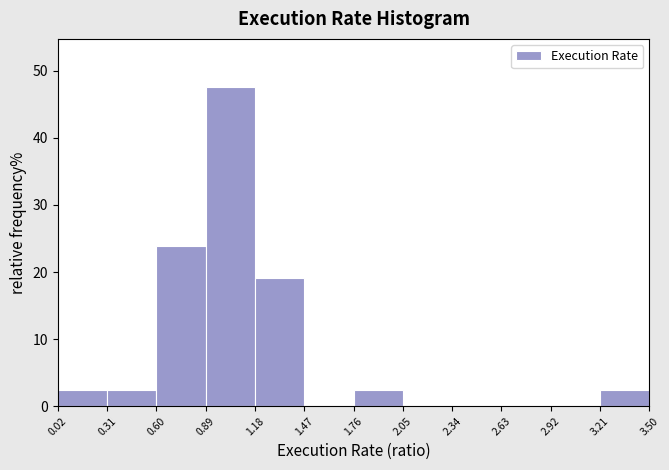

Over which range of the x-axis is the bar tallest?

0.89 to 1.18